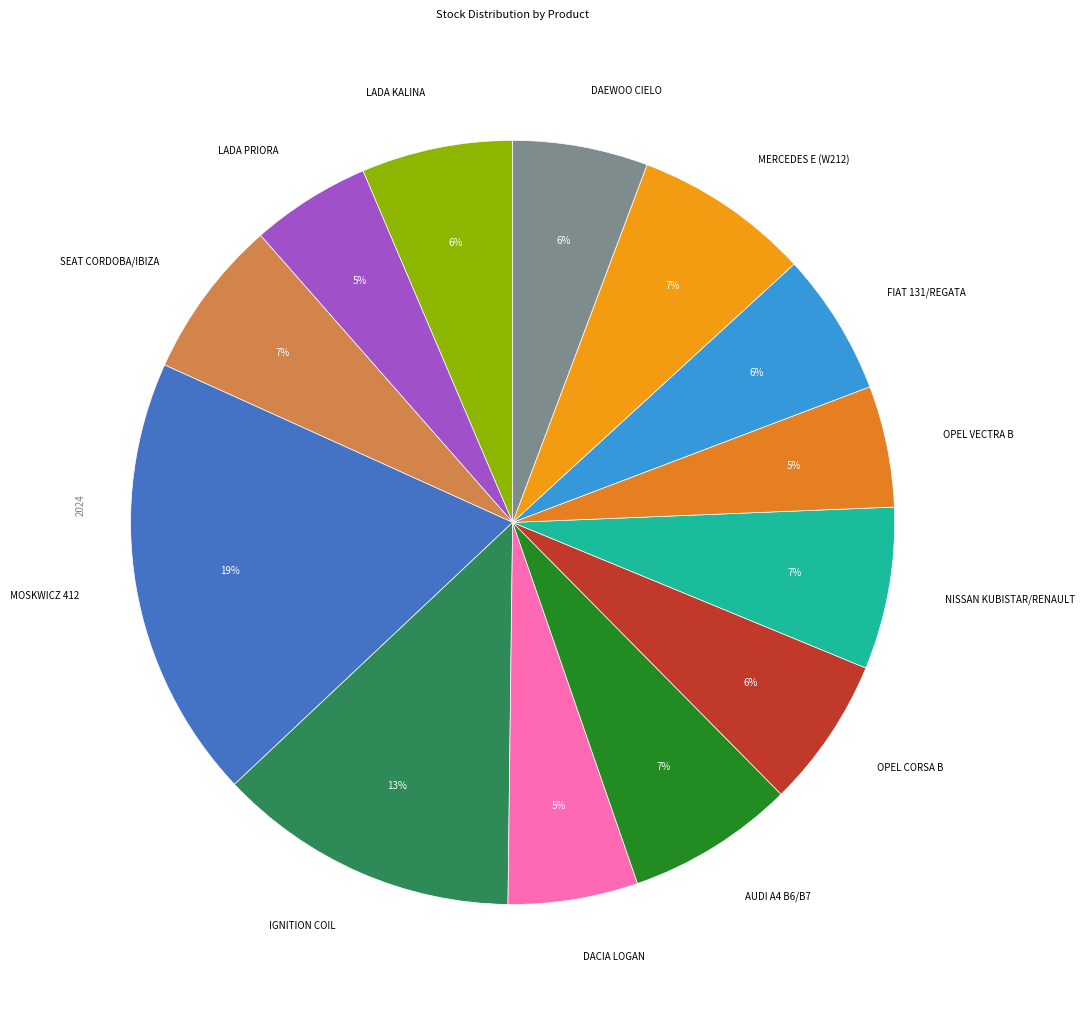

How many segments does this pie chart have?

13